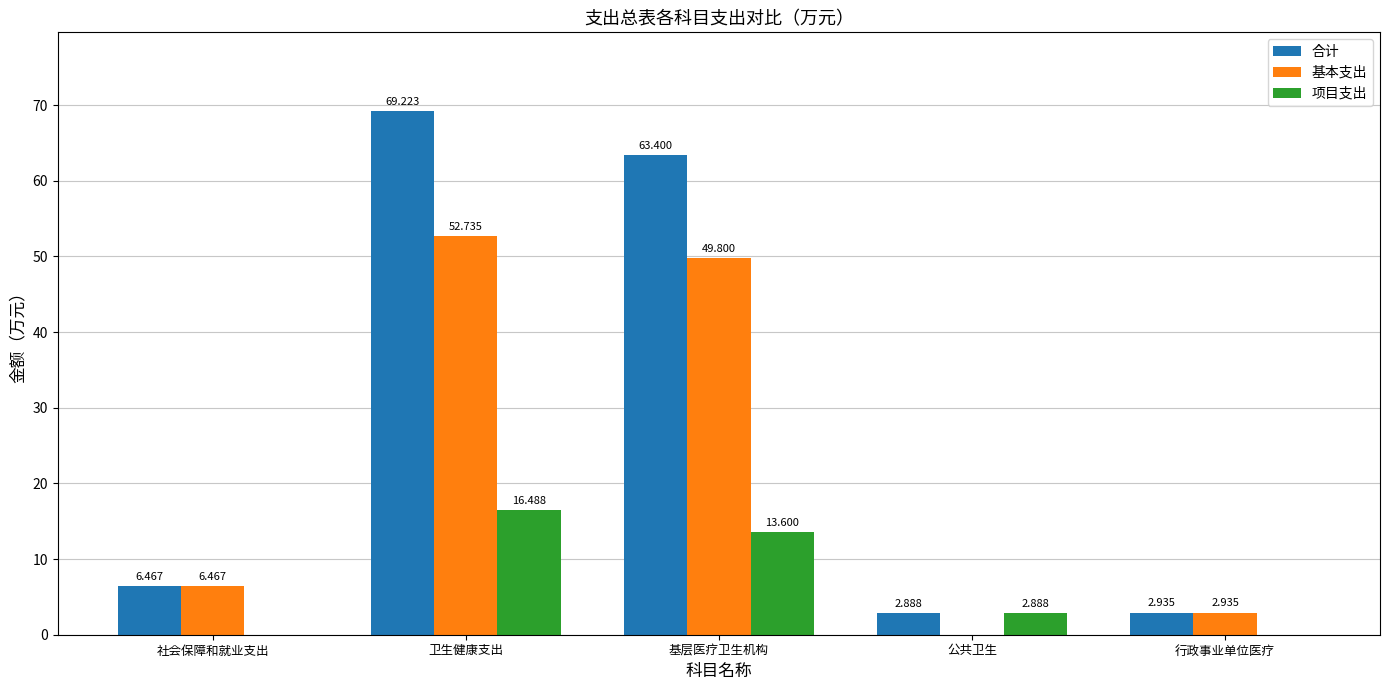

How many groups of bars are there?

5